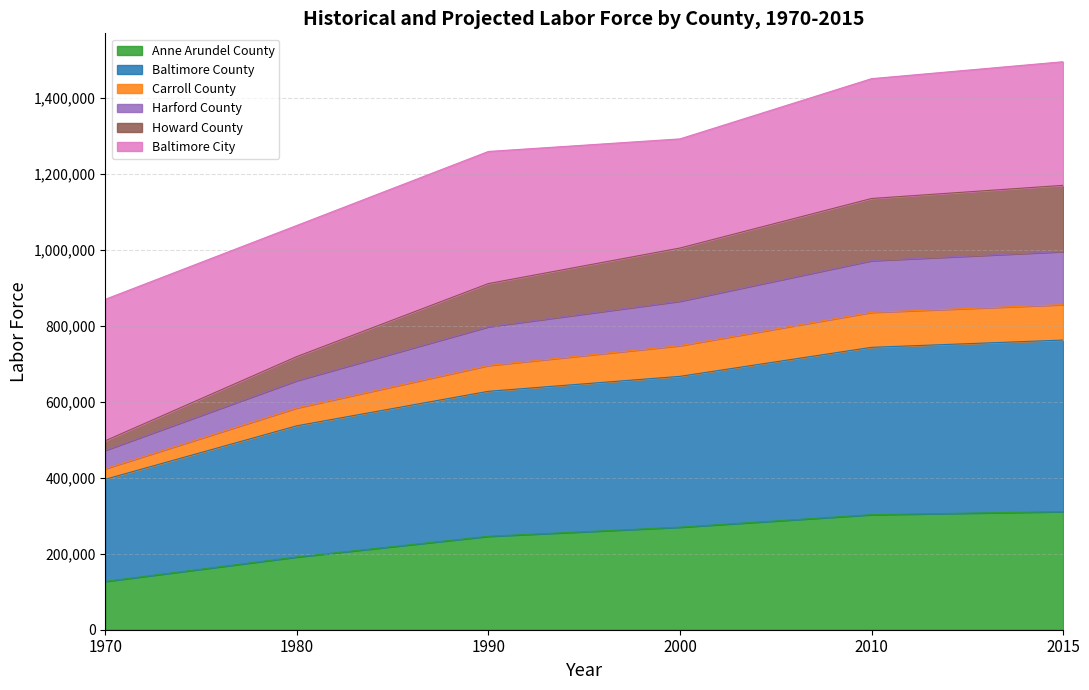

What is the total value across all series at 2000?

1291461.0